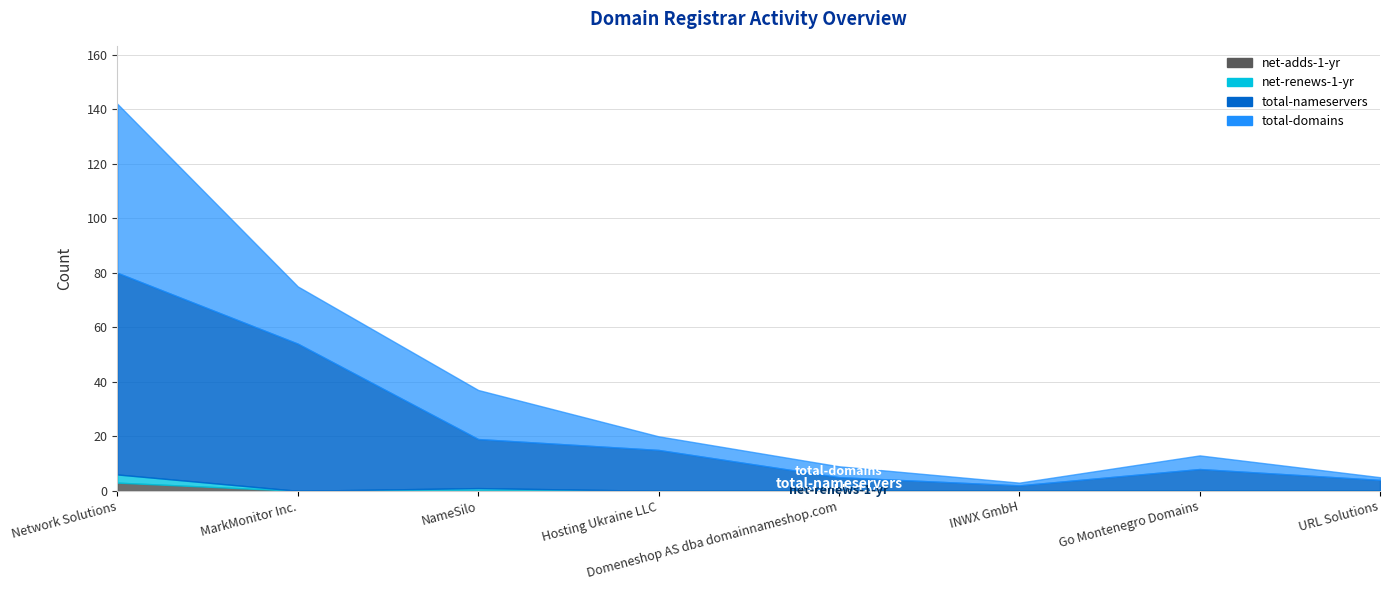

What is the difference between the second highest and minimum values in the total-domains series?

20